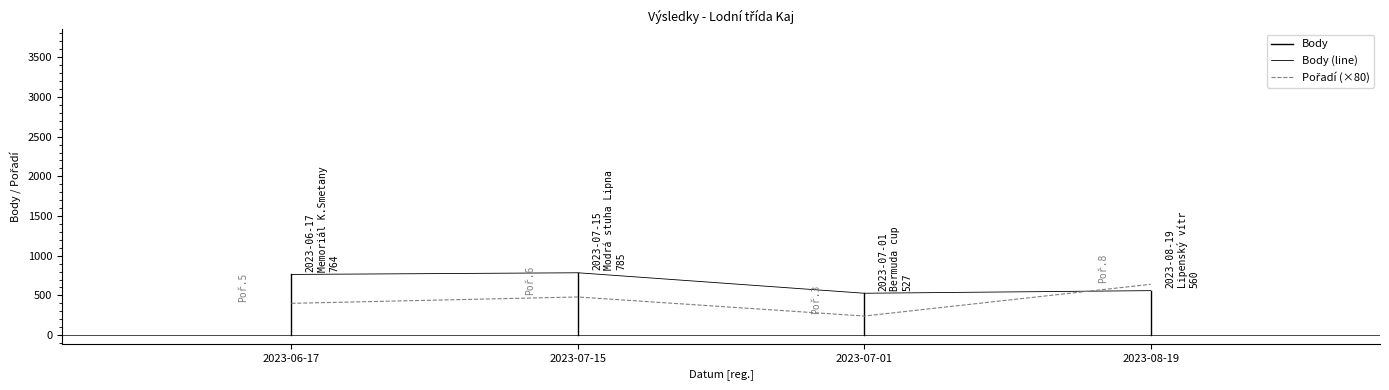

At which category is the sum across all series the highest?

2023-07-15